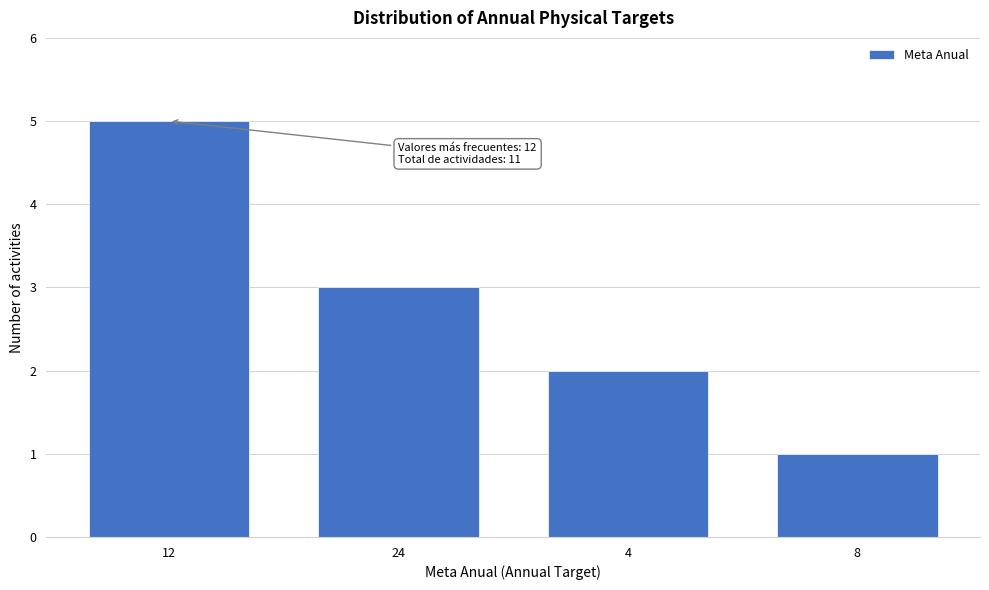

Reading left to right, transcribe all the data shown in this chart.

5	3	2	1